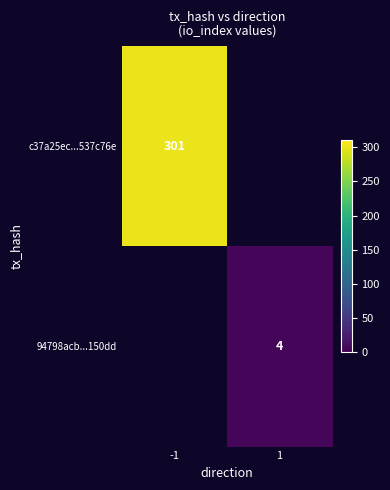

At how many categories does at least one series exceed 91?

1